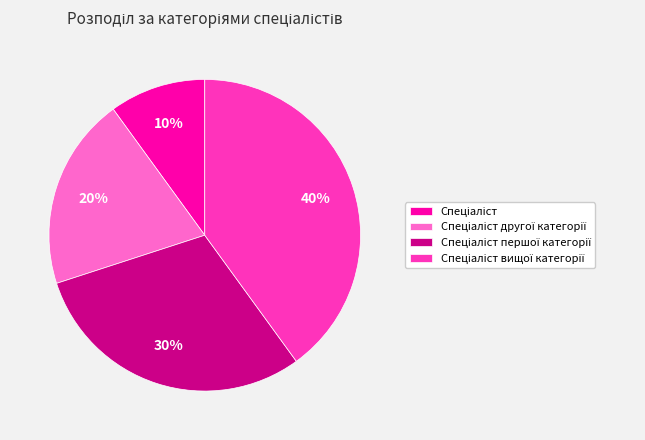

To the nearest percent, what is the difference between the largest and smallest slice percentages?

30%